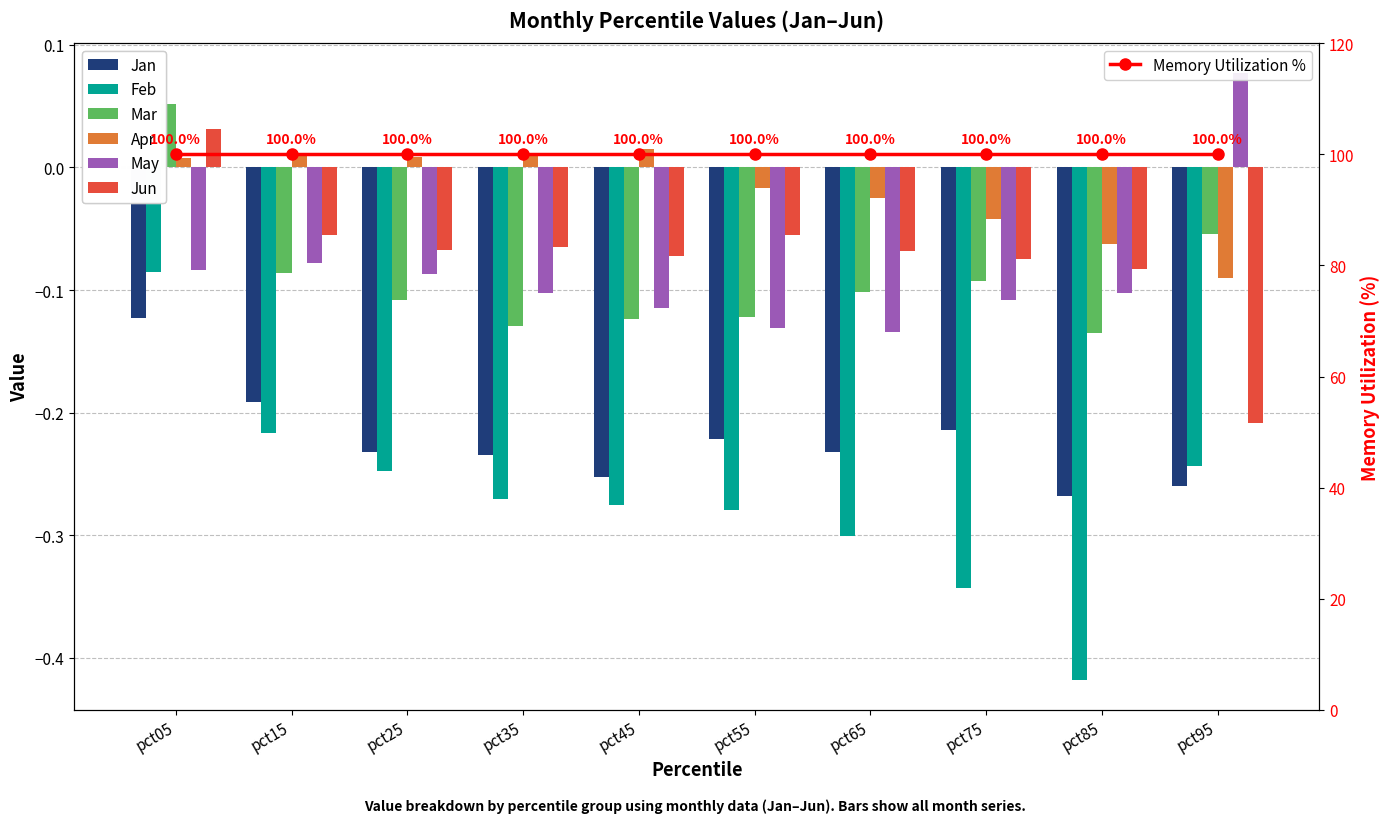

What is the difference between the maximum and minimum values in the Apr series?

0.1